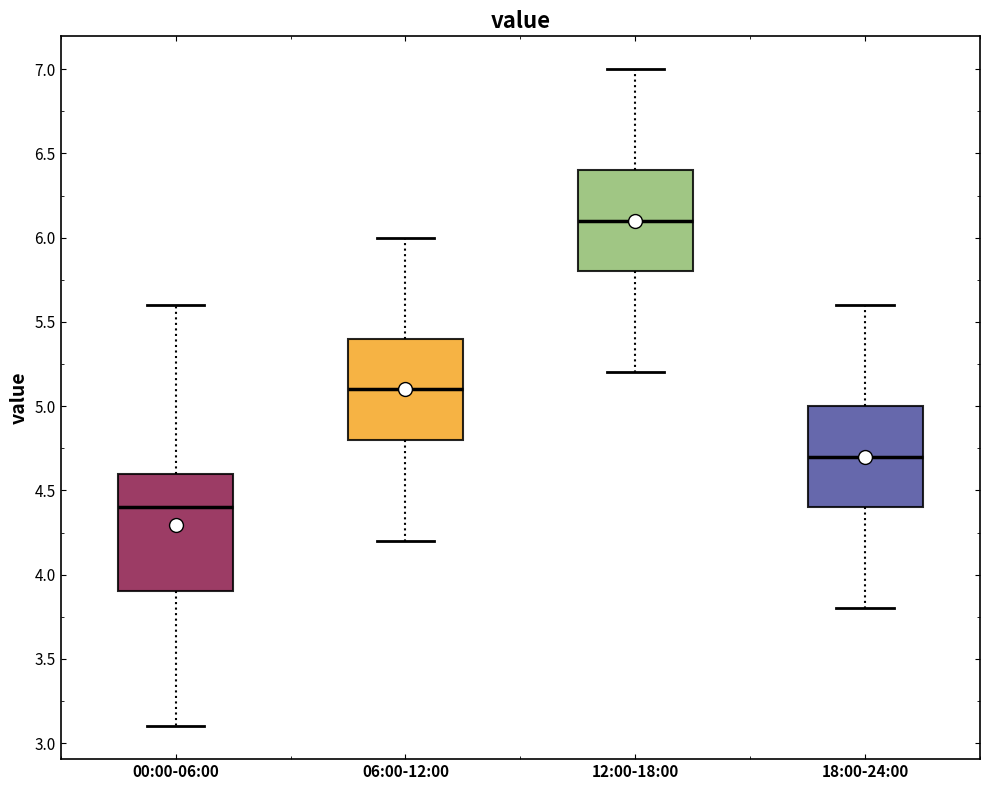

Where is the lower edge of the box for 00:00-06:00 on the y-axis? The values are not printed on the chart, so give them approximately, as read against the axis.

3.9